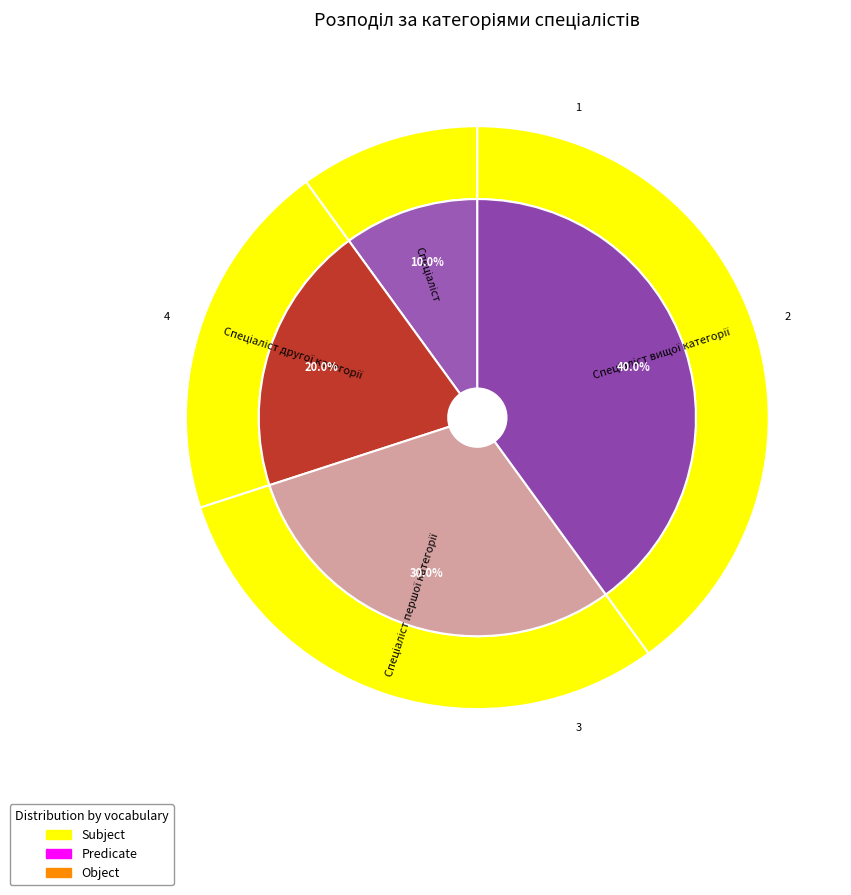

True or false: Спеціаліст вищої категорії accounts for 28% of the total.

False